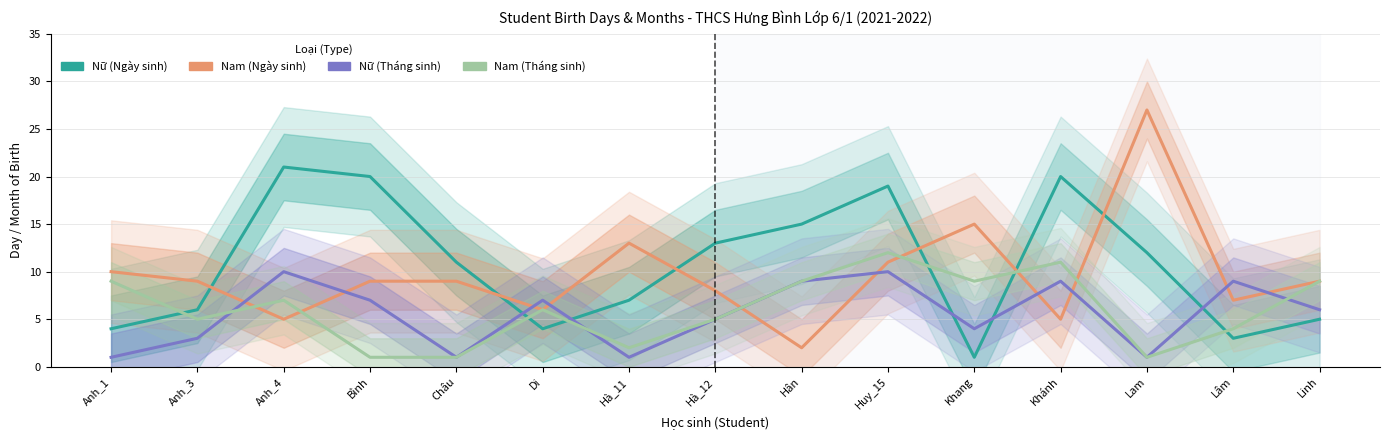

True or false: Nữ (Tháng sinh) has a value of 1 at Anh_1.

False